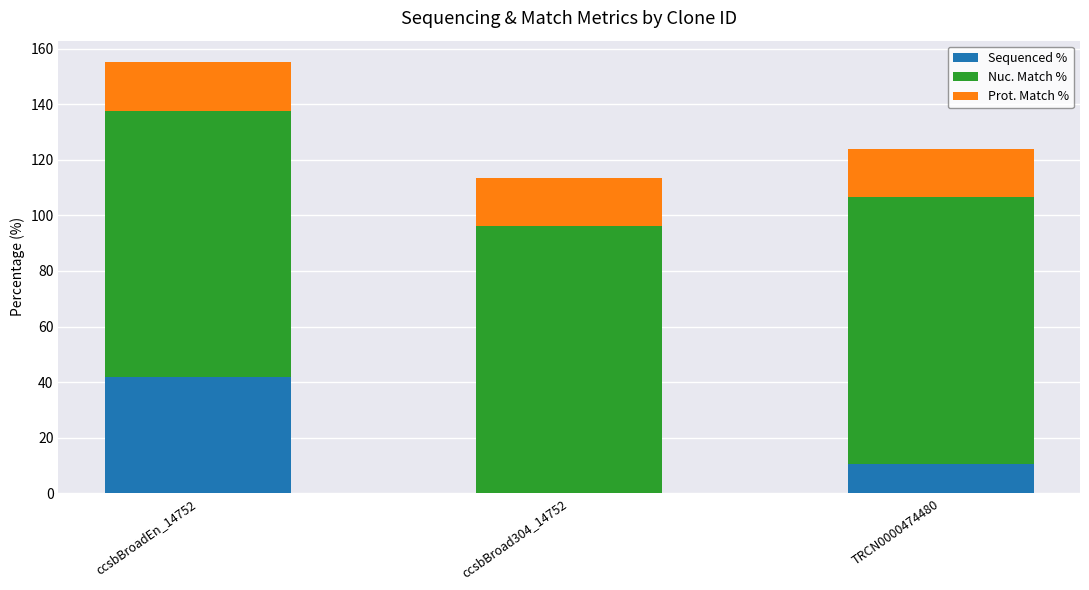

What is the sum of all Sequenced % values?

52.3